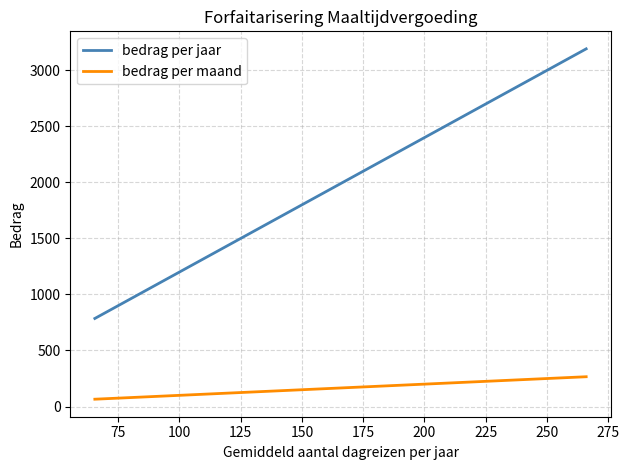

Rank the series by their maximum value, from highest to lowest.

bedrag per jaar, bedrag per maand